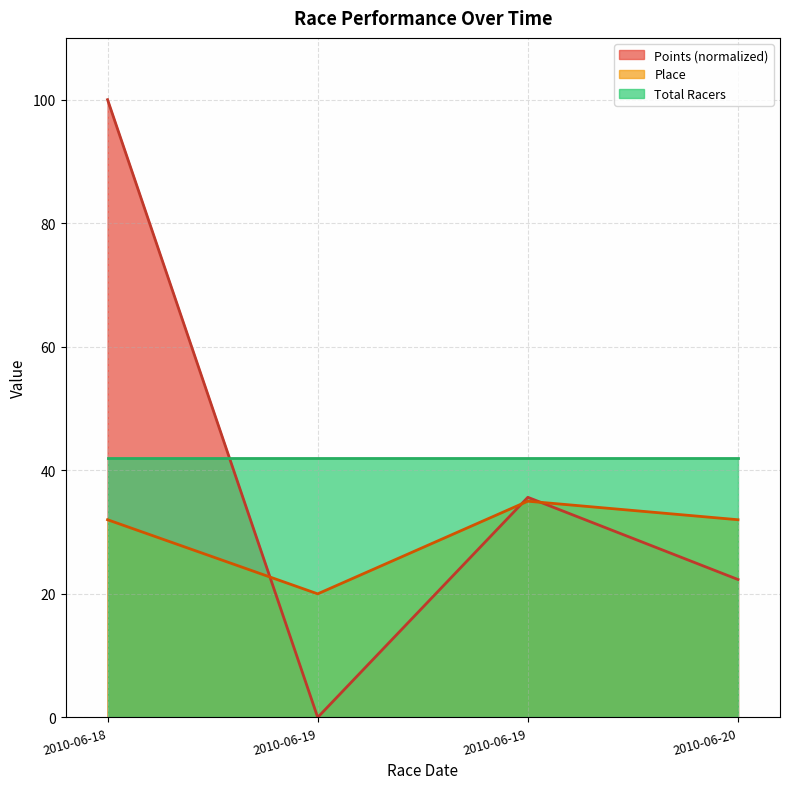

Which series ends up on top after the final intersection of Points and Place?

Place